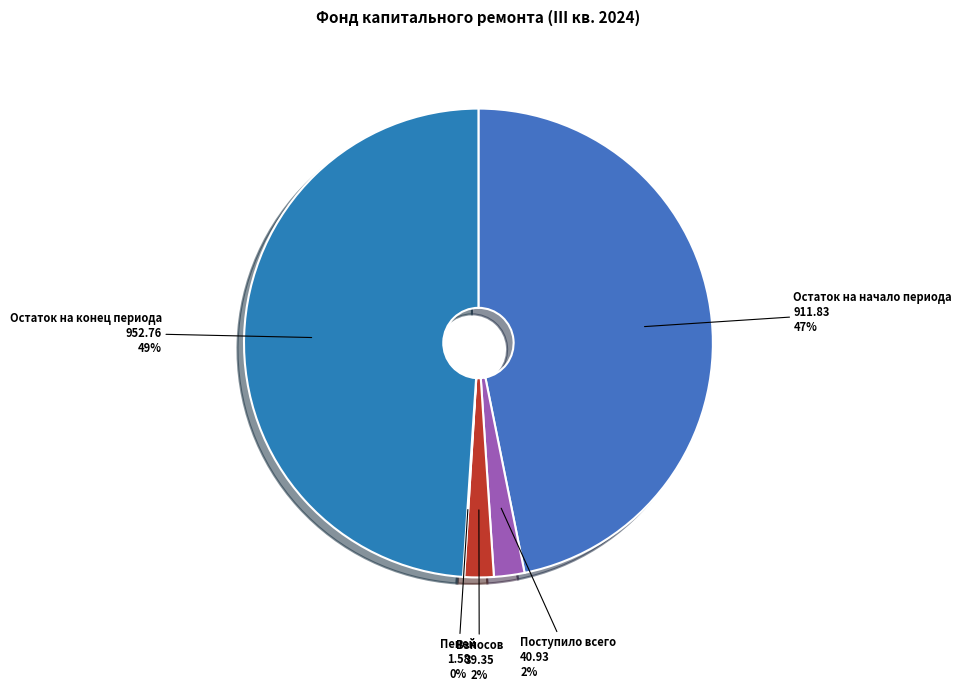

To the nearest percent, what portion does Взносов represent?

2%